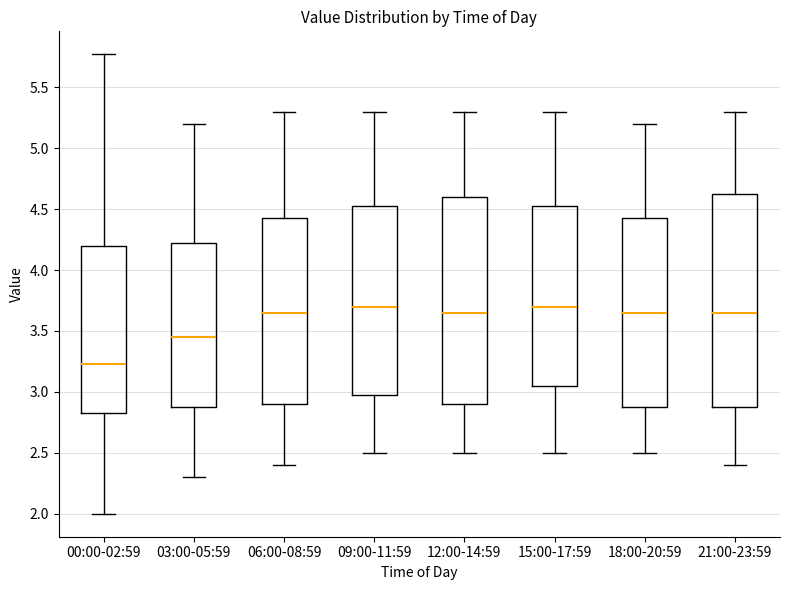

Reading left to right, read every box against the y-axis: the position of its median line, the range the box covers, and the ends of its whiskers. The values are not printed on the chart, so give them approximately, as read against the axis.

00:00-02:59: median 3.25, box 2.85 to 4.20, whiskers 2.00 to 5.75
03:00-05:59: median 3.45, box 2.90 to 4.25, whiskers 2.30 to 5.20
06:00-08:59: median 3.65, box 2.90 to 4.45, whiskers 2.40 to 5.30
09:00-11:59: median 3.70, box 3.00 to 4.55, whiskers 2.50 to 5.30
12:00-14:59: median 3.65, box 2.90 to 4.60, whiskers 2.50 to 5.30
15:00-17:59: median 3.70, box 3.05 to 4.55, whiskers 2.50 to 5.30
18:00-20:59: median 3.65, box 2.90 to 4.45, whiskers 2.50 to 5.20
21:00-23:59: median 3.65, box 2.90 to 4.65, whiskers 2.40 to 5.30